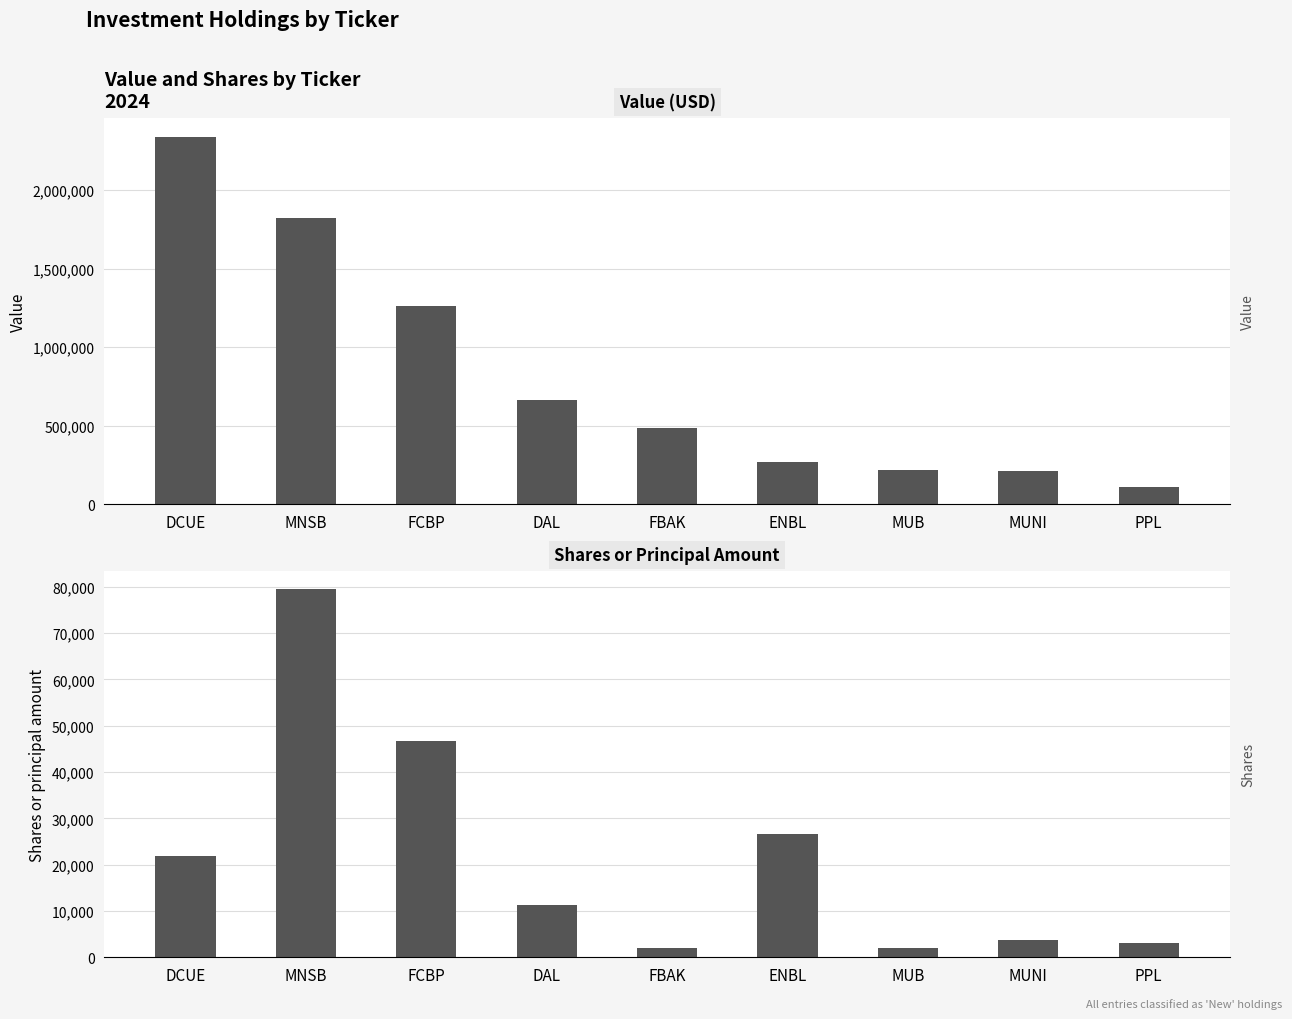

Rank the series by their average value, from highest to lowest.

Value, Shares or principal amount